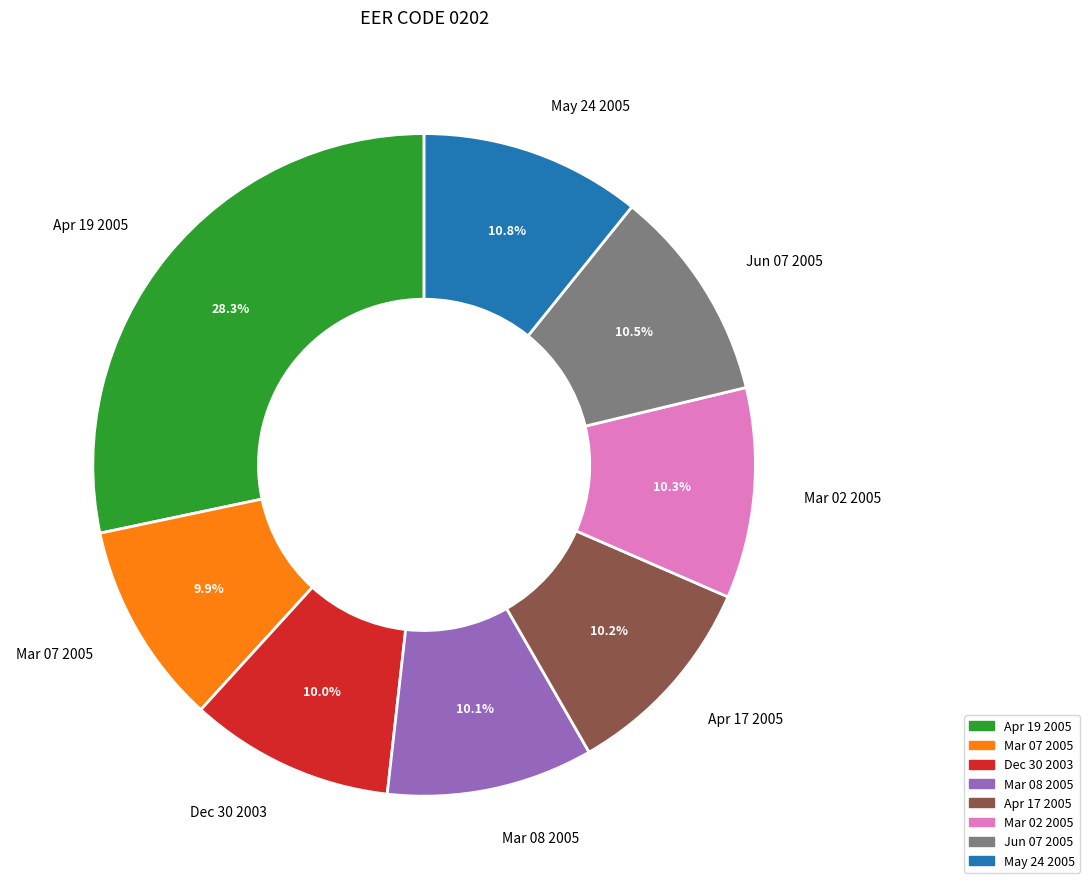

Is there any slice that represents more than half of the pie?

No